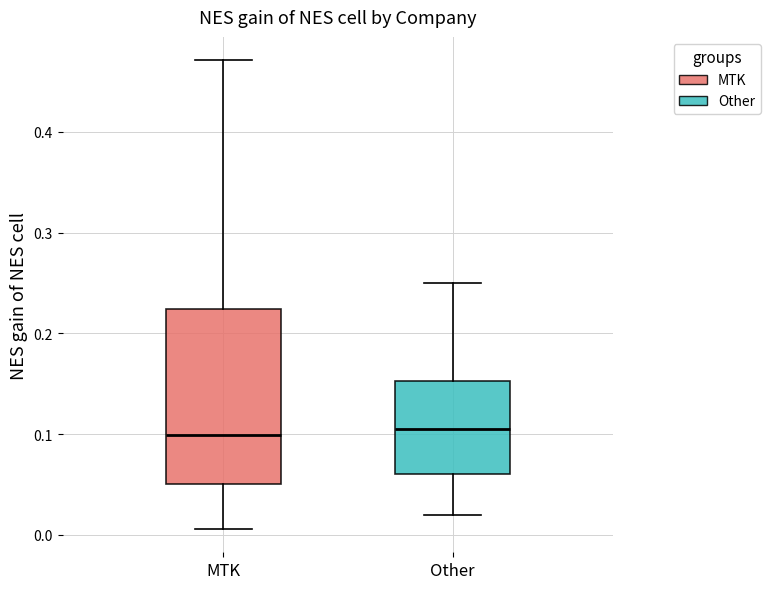

Reading left to right, read every box against the y-axis: the position of its median line, the range the box covers, and the ends of its whiskers. The values are not printed on the chart, so give them approximately, as read against the axis.

MTK: median 0.10, box 0.05 to 0.22, whiskers 0.01 to 0.47
Other: median 0.11, box 0.06 to 0.15, whiskers 0.02 to 0.25